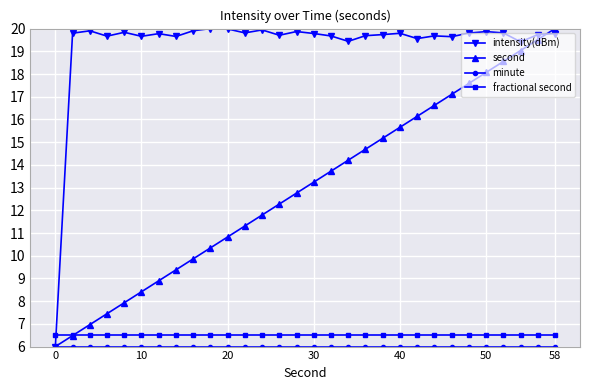

True or false: second has more than 0 interior local peaks.

False